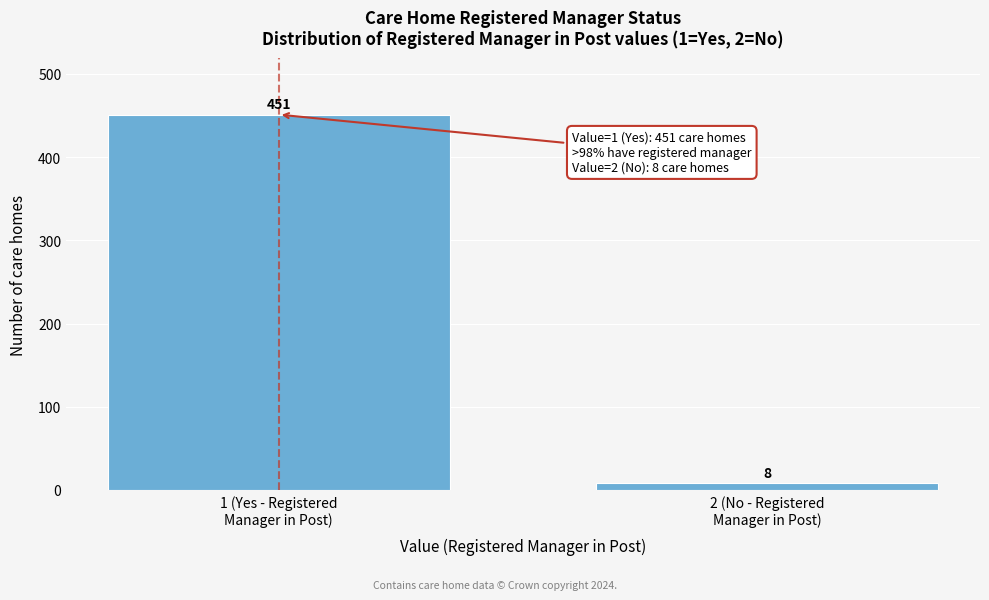

Reading right to left, transcribe all the data shown in this chart.

8	451